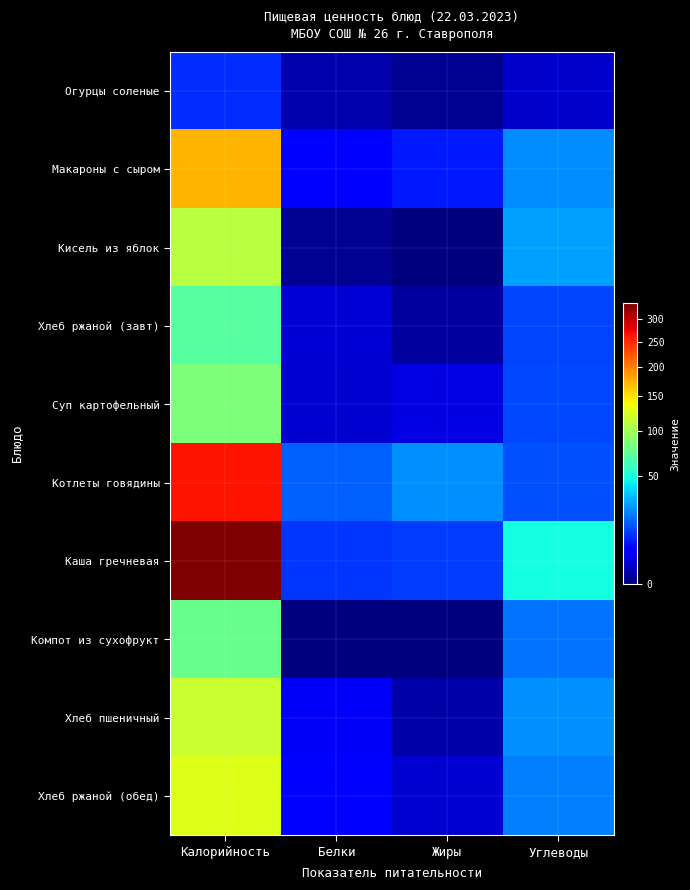

Count the number of categories in the chart.

4